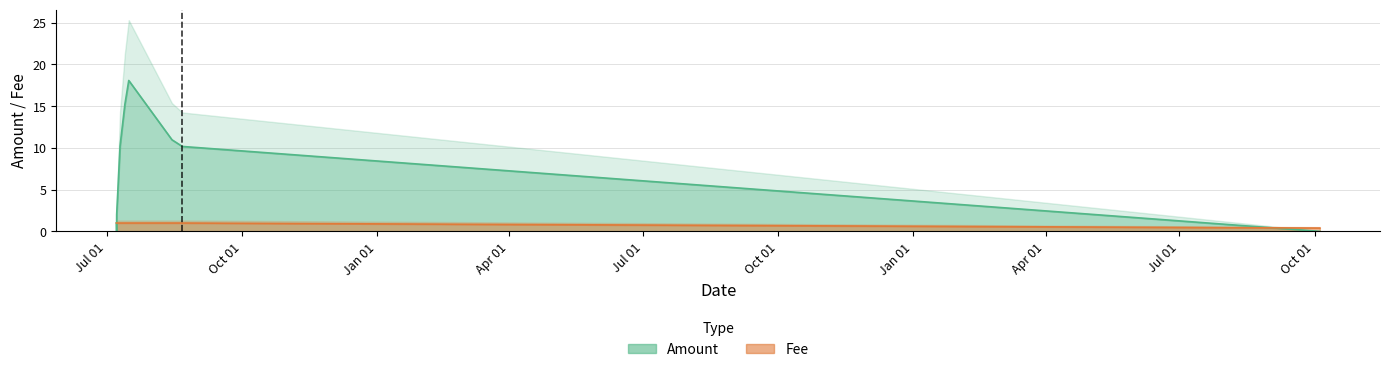

The value of Fee at 2017-07-07 13:21:30 is 0.6. True or false?

False